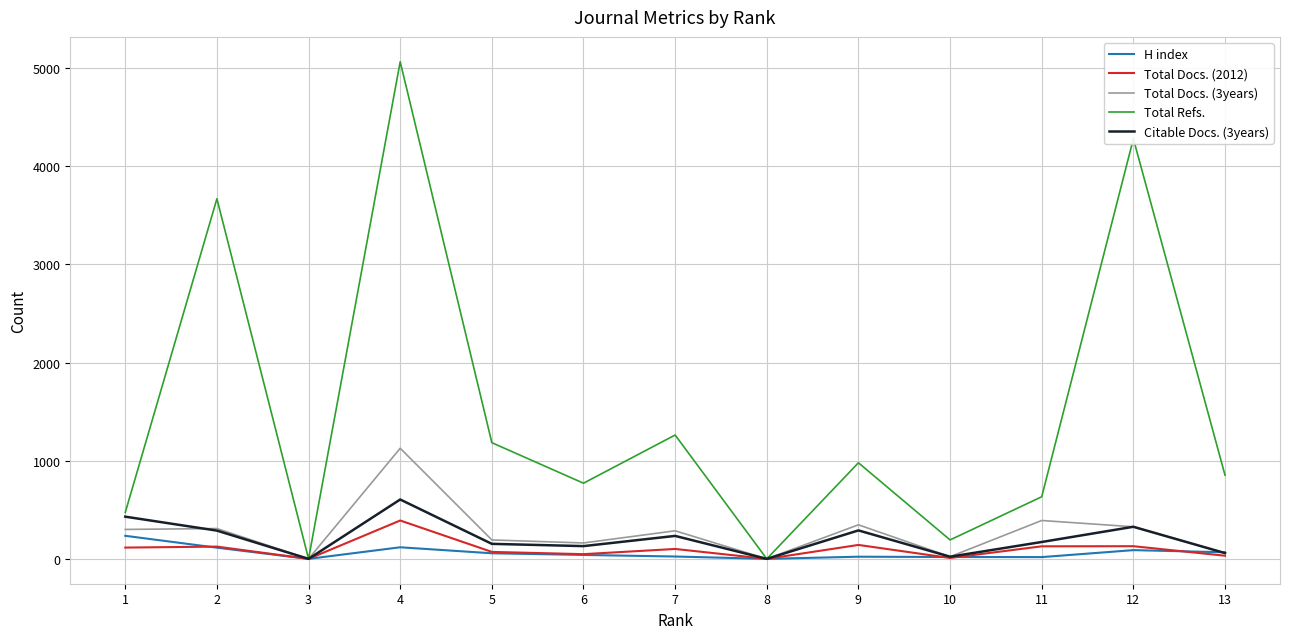

Between 2 and 10, which series saw the biggest shift?

Total Refs.